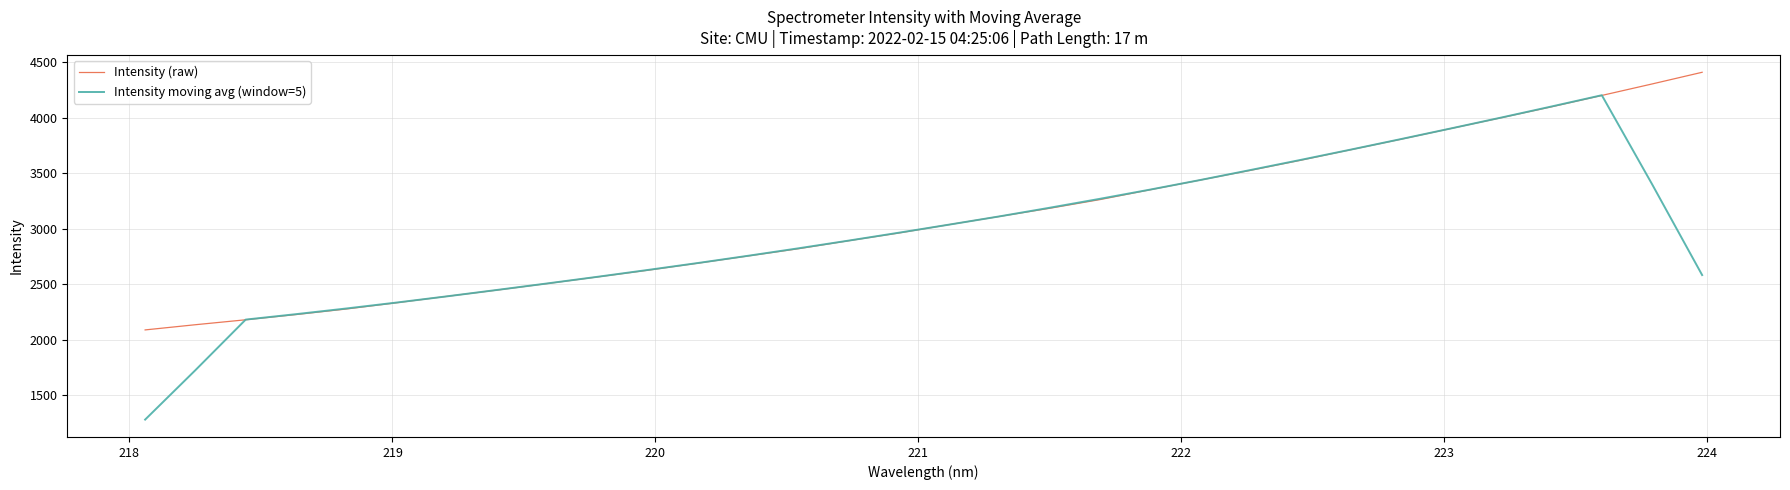

What are all the series names shown in the legend?

Intensity (raw), Intensity moving avg (window=5)